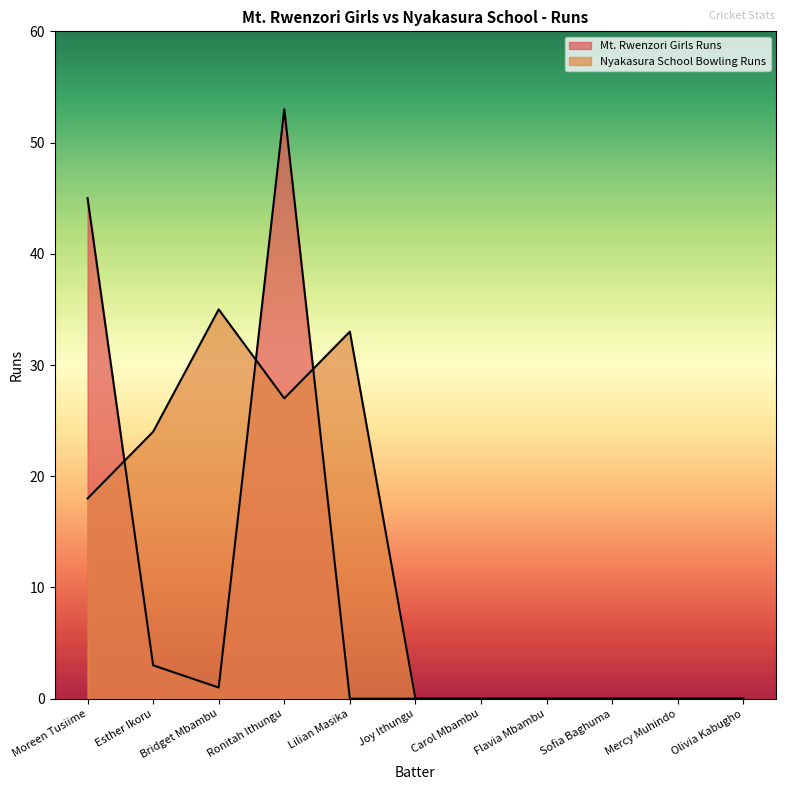

Where is the first local minimum for Mt. Rwenzori Girls Runs?

Bridget Mbambu